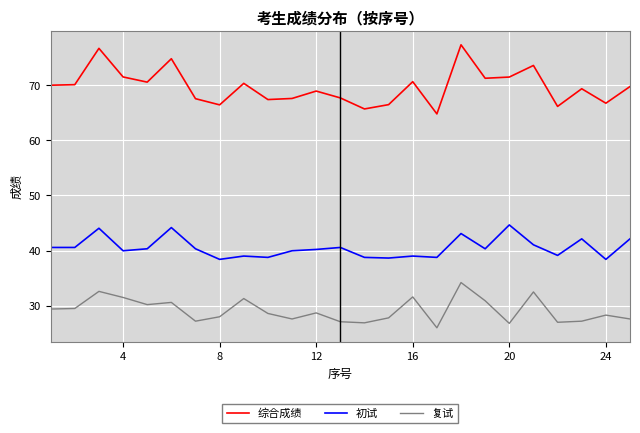

What is the minimum value for 初试?

38.4